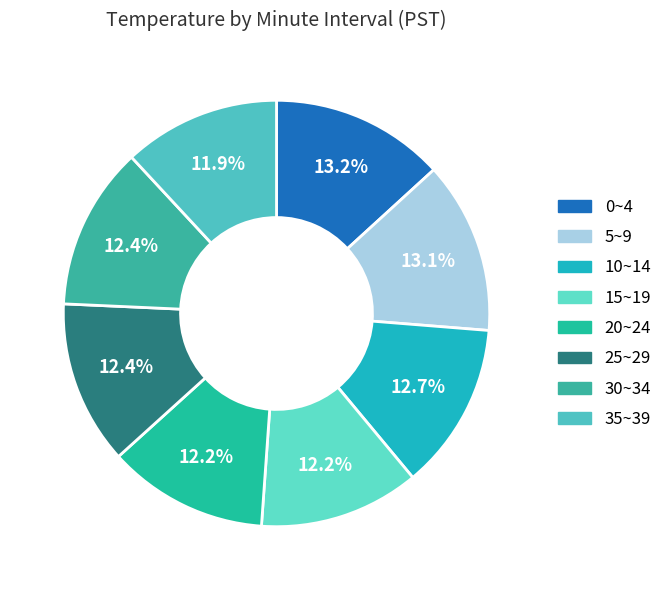

How many slices are in this pie chart?

8